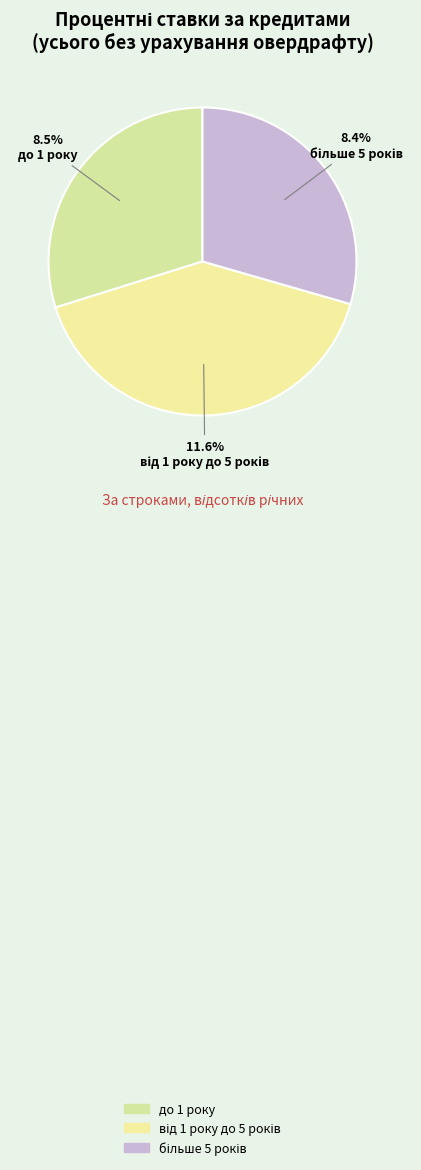

What portion of the pie excludes до 1 року?

70.2%